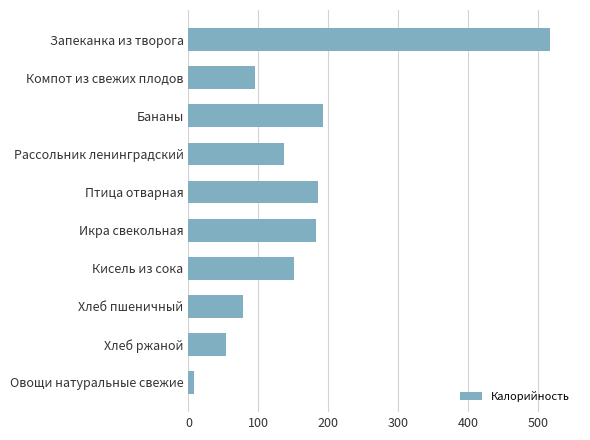

What is the change in value from Птица отварная to Хлеб пшеничный?

-107.0